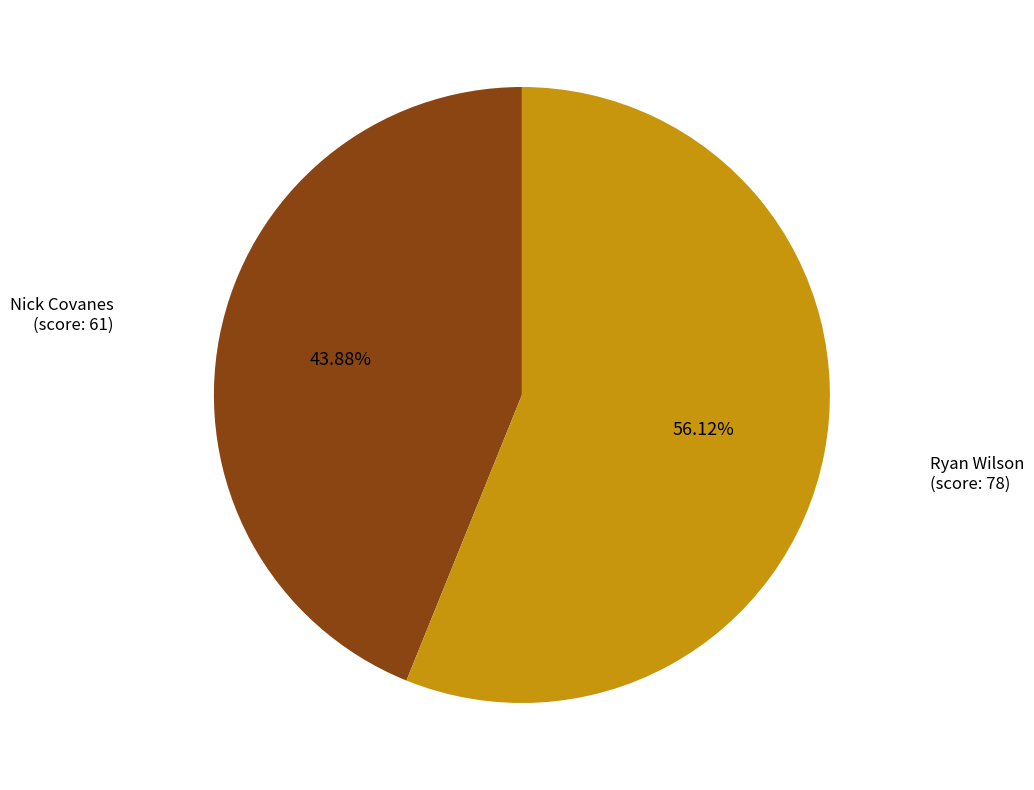

Which category has the biggest portion of the pie?

Ryan Wilson (score: 78)